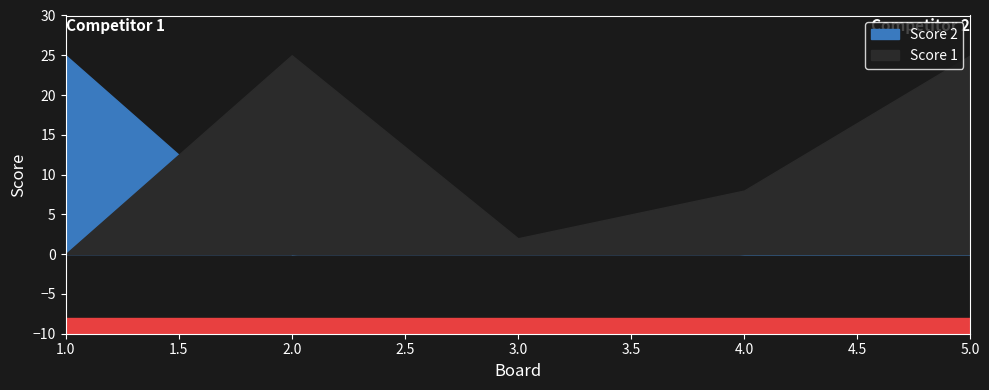

At how many categories does at least one series exceed 17?

3